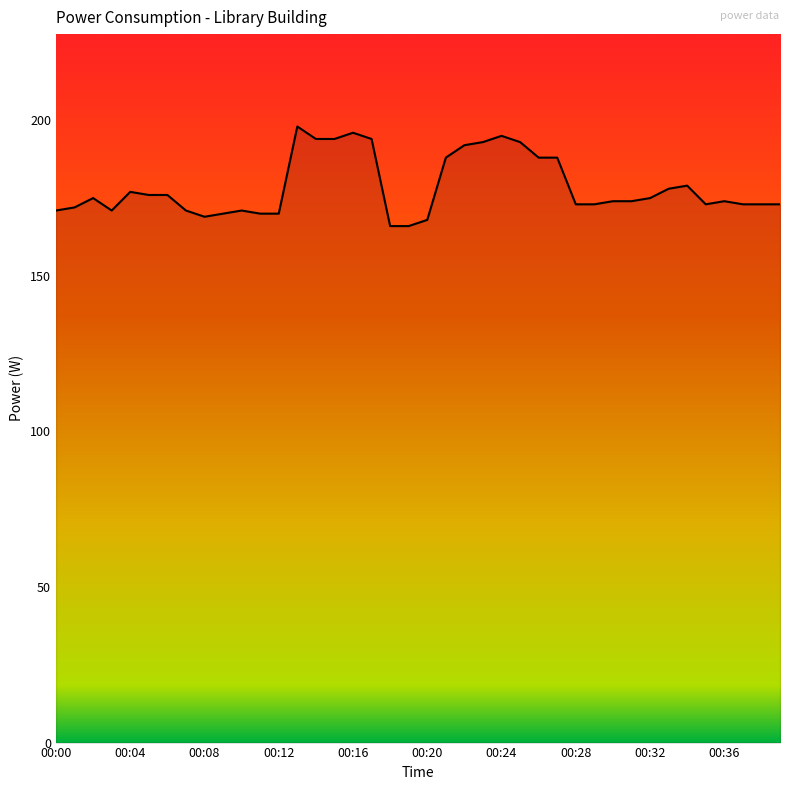

What is the smallest value displayed?

166